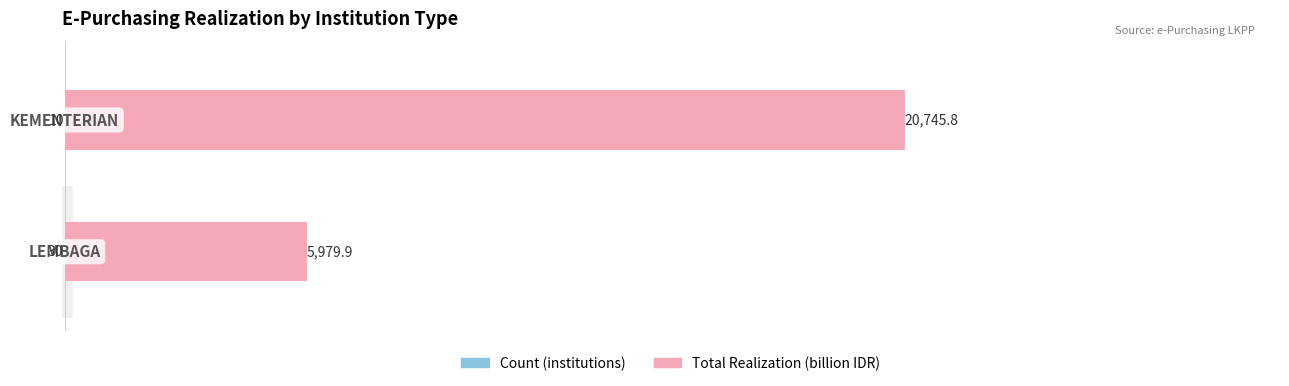

What value does the Count (institutions) series have at 0?

10.0